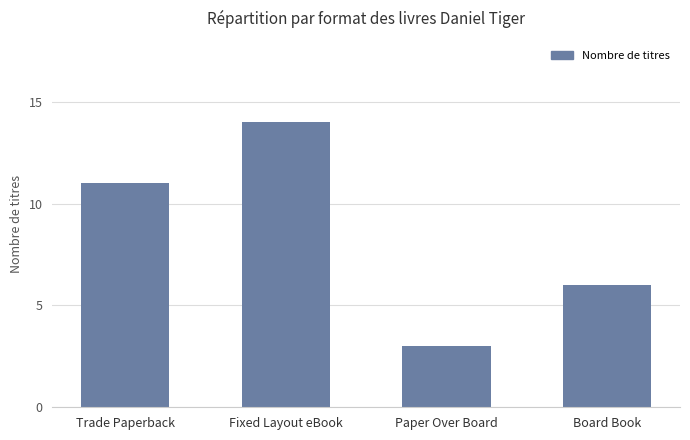

What is the label of the 2nd bar from the right?

Paper Over Board